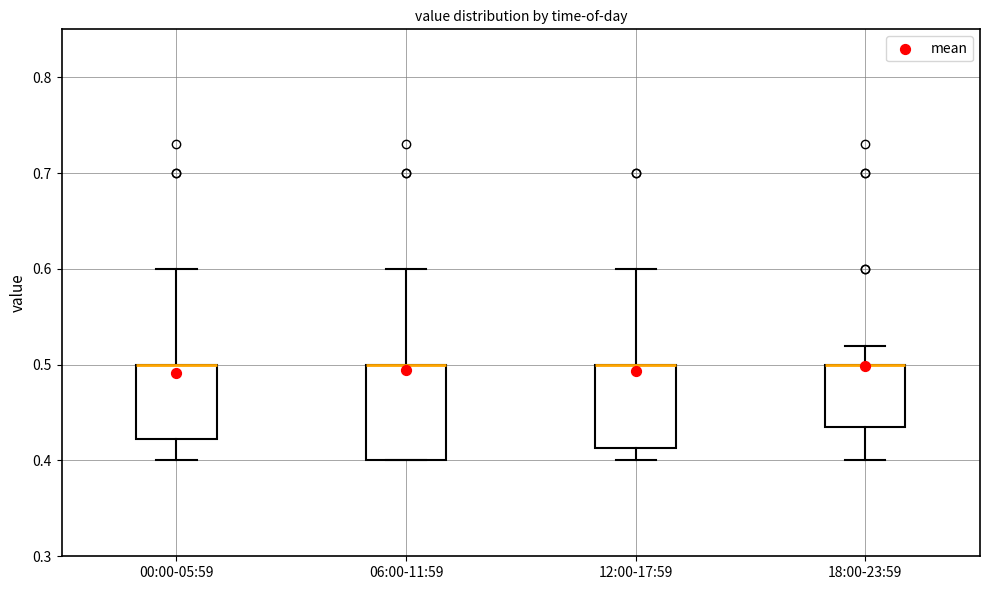

Where does the upper whisker of the box for 18:00-23:59 end on the y-axis? The values are not printed on the chart, so give them approximately, as read against the axis.

0.52